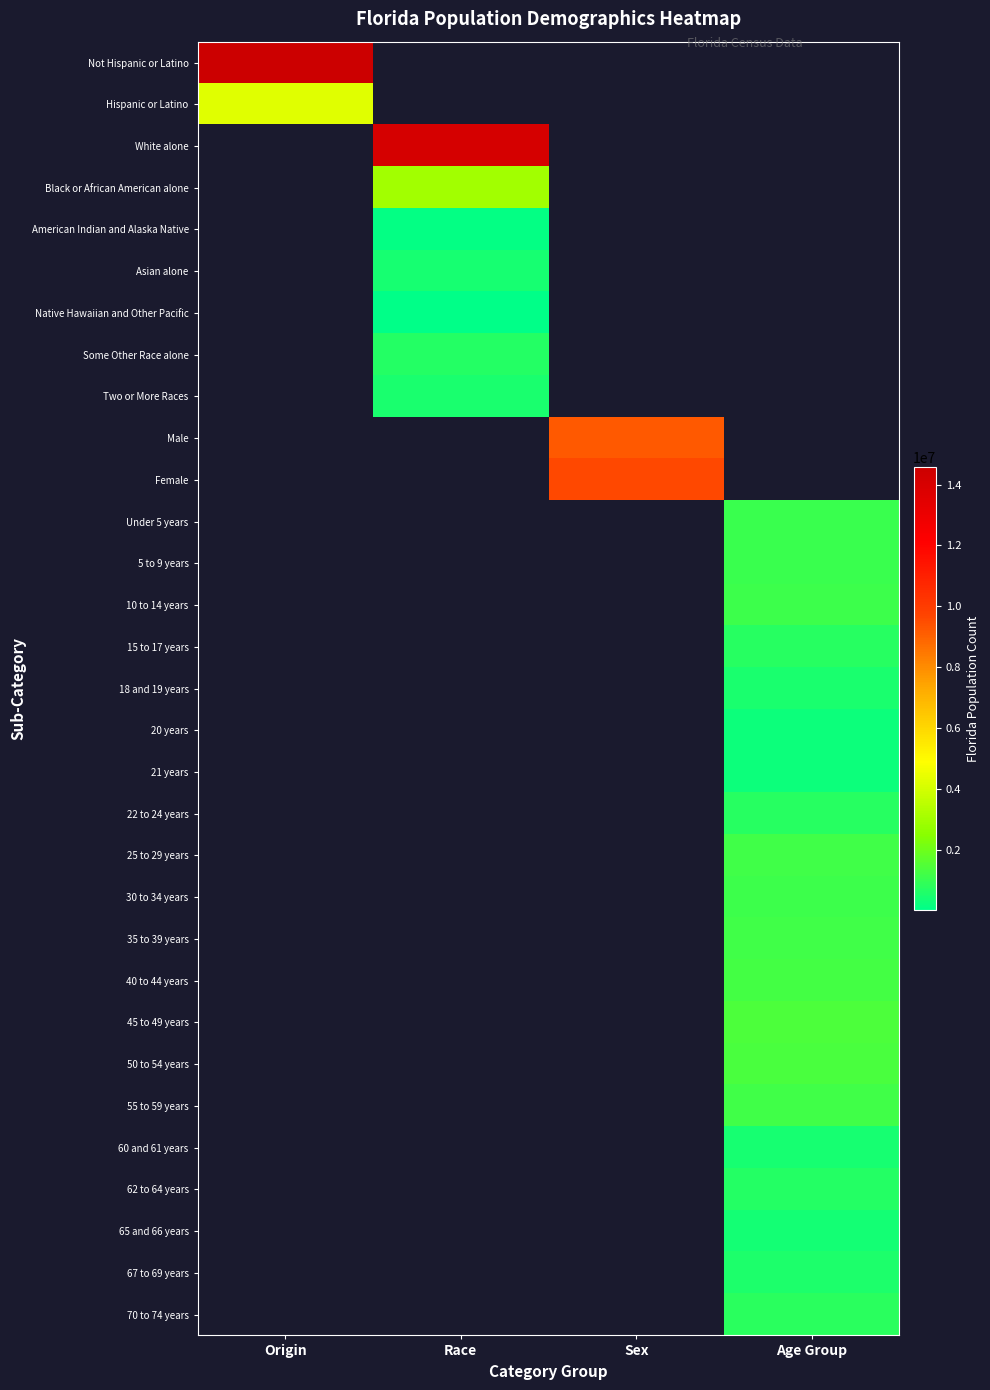

At how many categories does at least one series exceed 2336025?

3